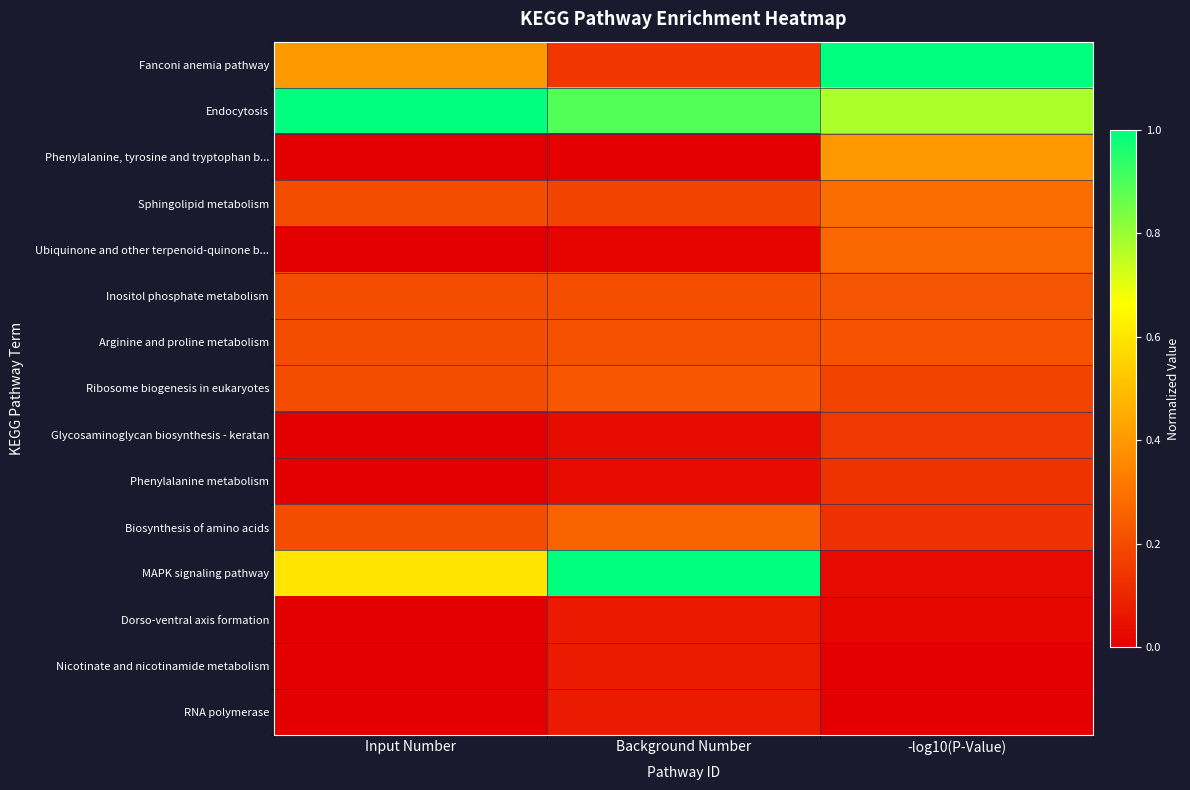

What is the total value across all series at Input Number?

3.0